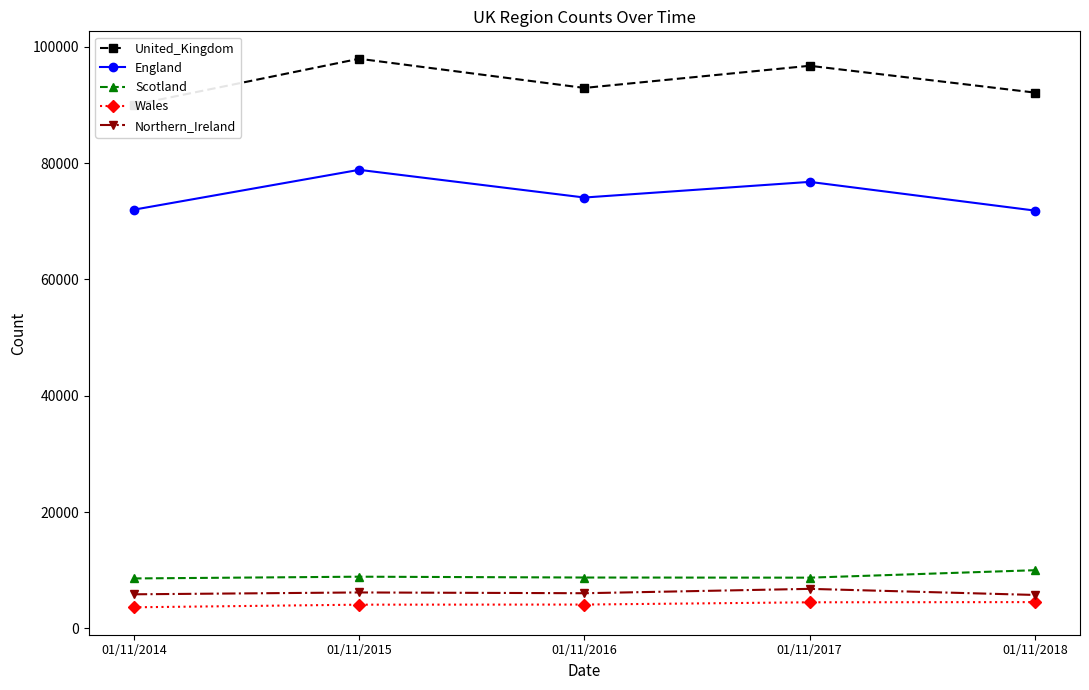

How many lines are shown in the chart?

5